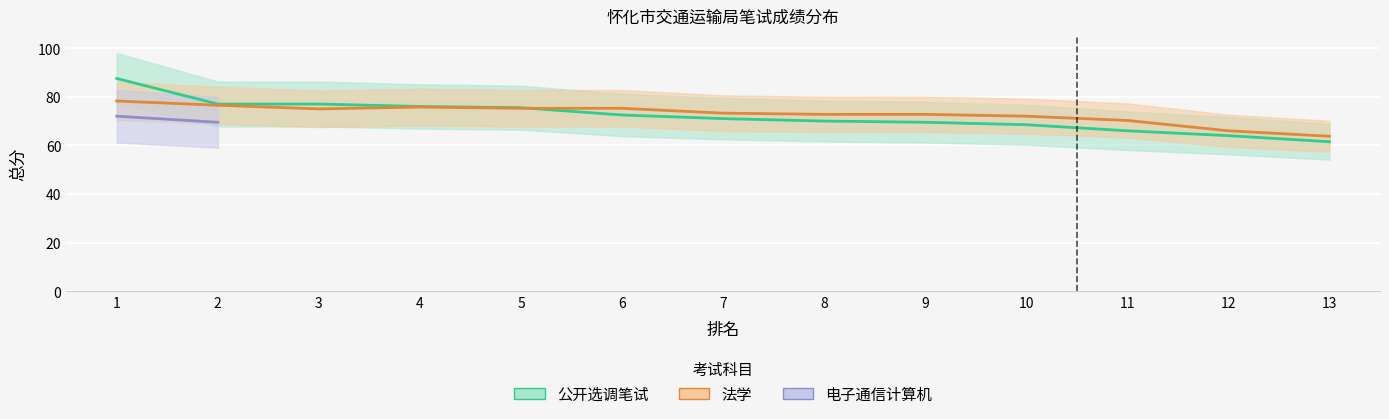

What is the spread (max minus min) of values at 9?

3.2